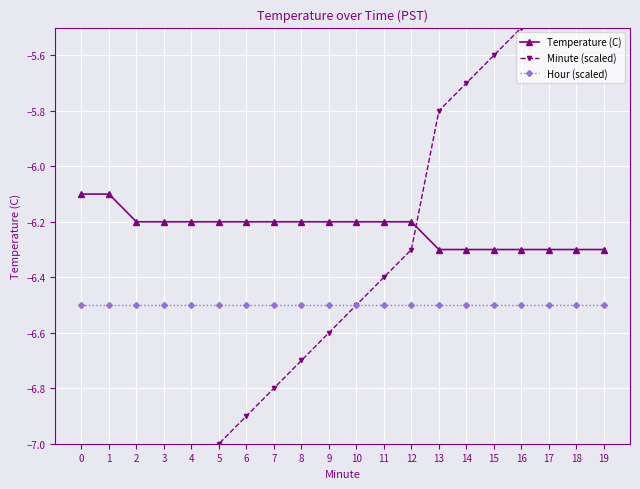

What is the sum of the Hour (scaled) values at 11 and 10?

-13.0